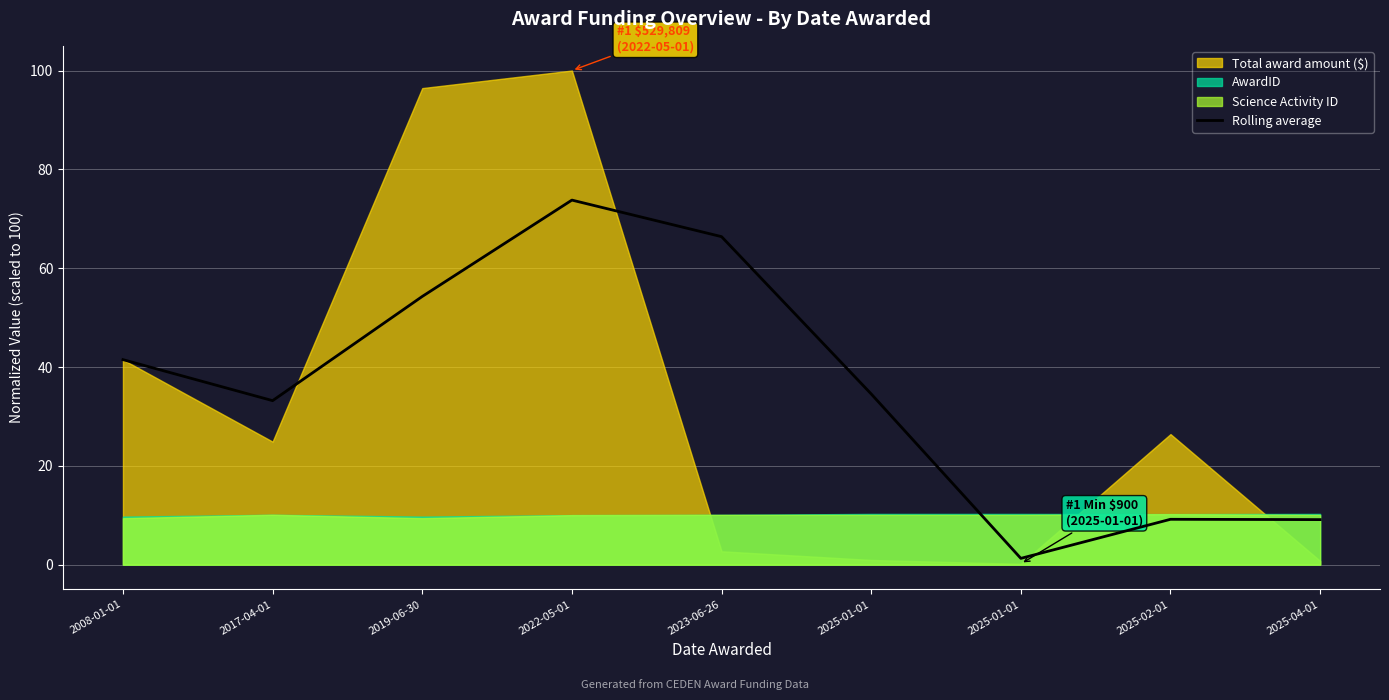

Is it true that the value at 2025-01-01 is 1.9?

False